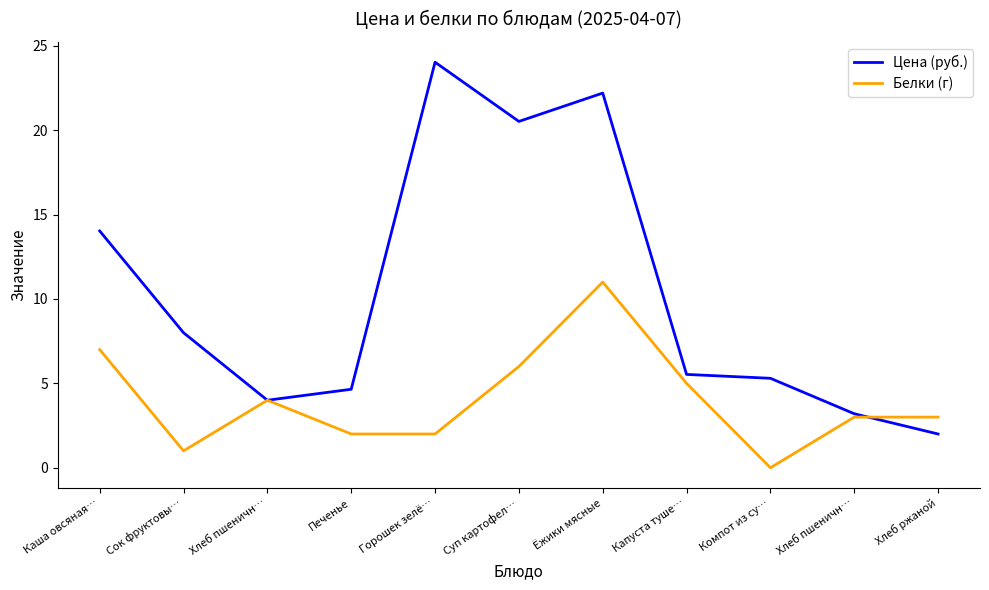

True or false: Цена (руб.) has a value of 14.5 at Горошек зелё….

False